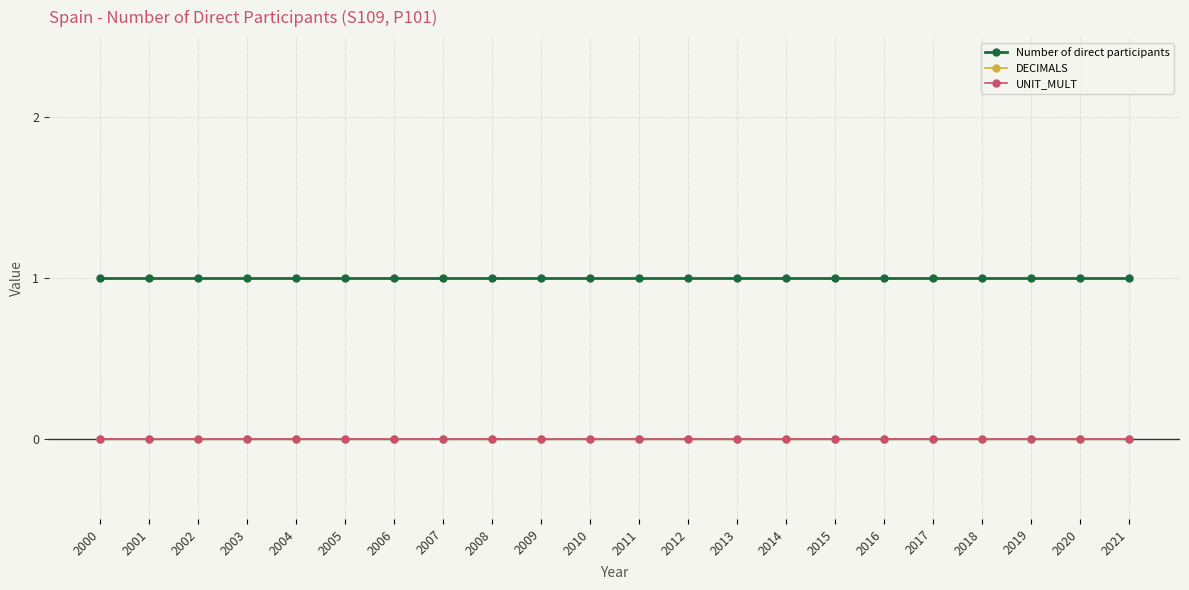

Reading left to right, extract all data points from this chart.

Number of direct participants: 1	1	1	1	1	1	1	1	1	1	1	1	1	1	1	1	1	1	1	1	1	1
DECIMALS: 0	0	0	0	0	0	0	0	0	0	0	0	0	0	0	0	0	0	0	0	0	0
UNIT_MULT: 0	0	0	0	0	0	0	0	0	0	0	0	0	0	0	0	0	0	0	0	0	0